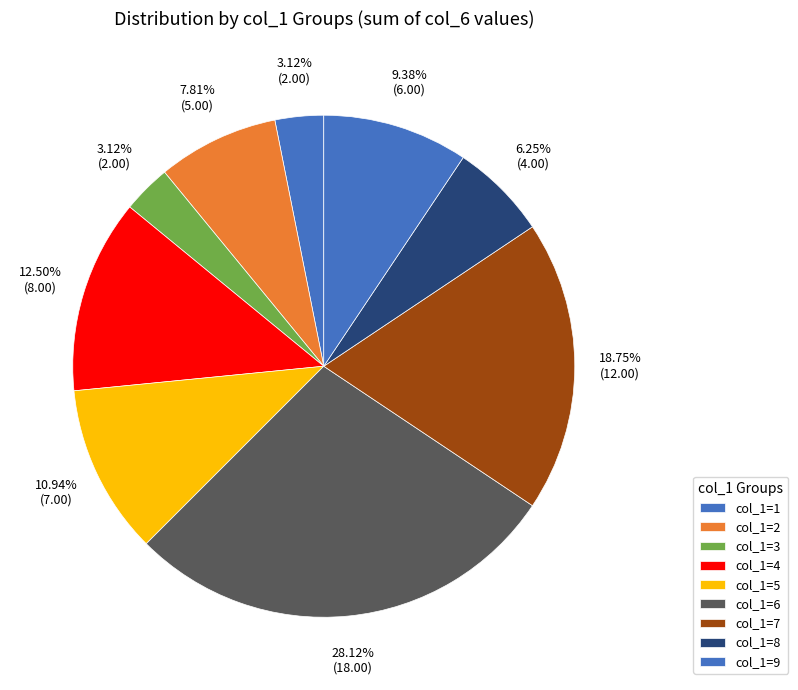

To the nearest percent, what is the average slice percentage?

11%